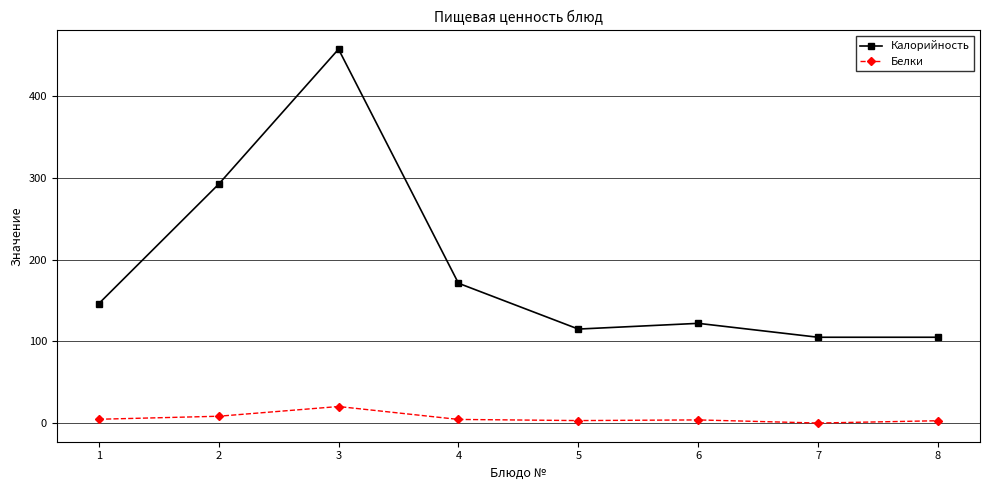

The value of Калорийность at 2 is 292.0. True or false?

True